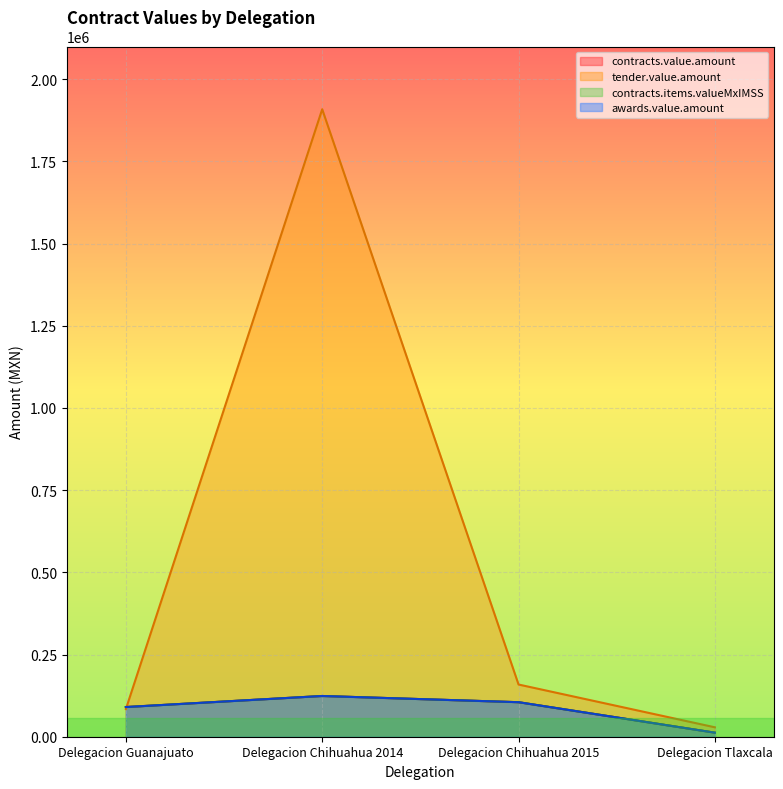

Which series has the largest total across all categories?

tender.value.amount